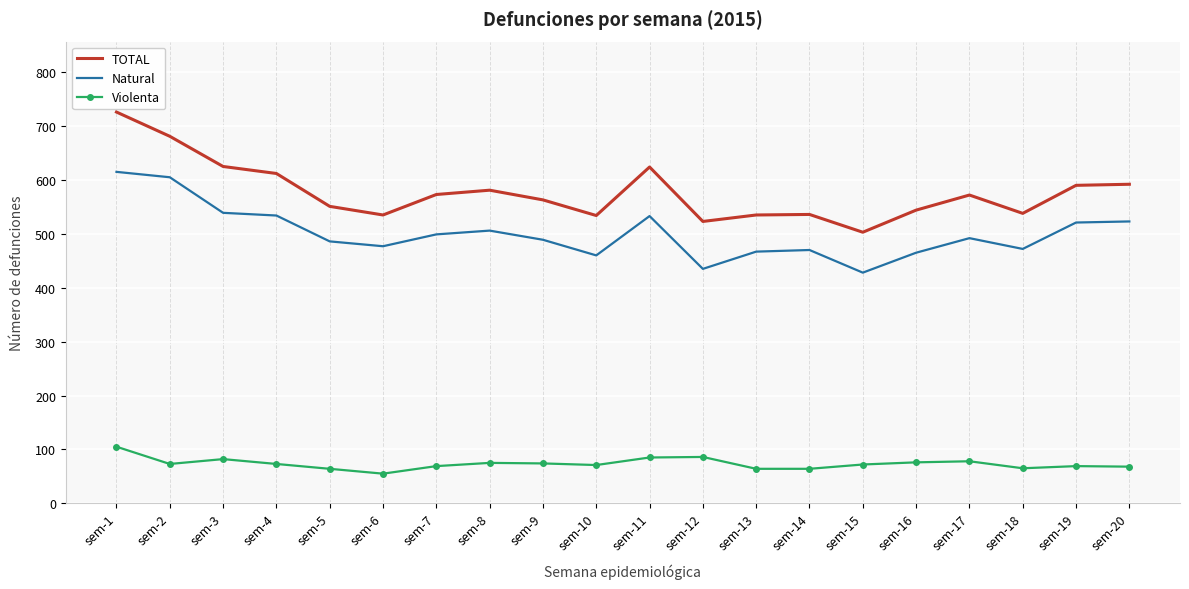

The value of Natural at sem-7 is 499. True or false?

True